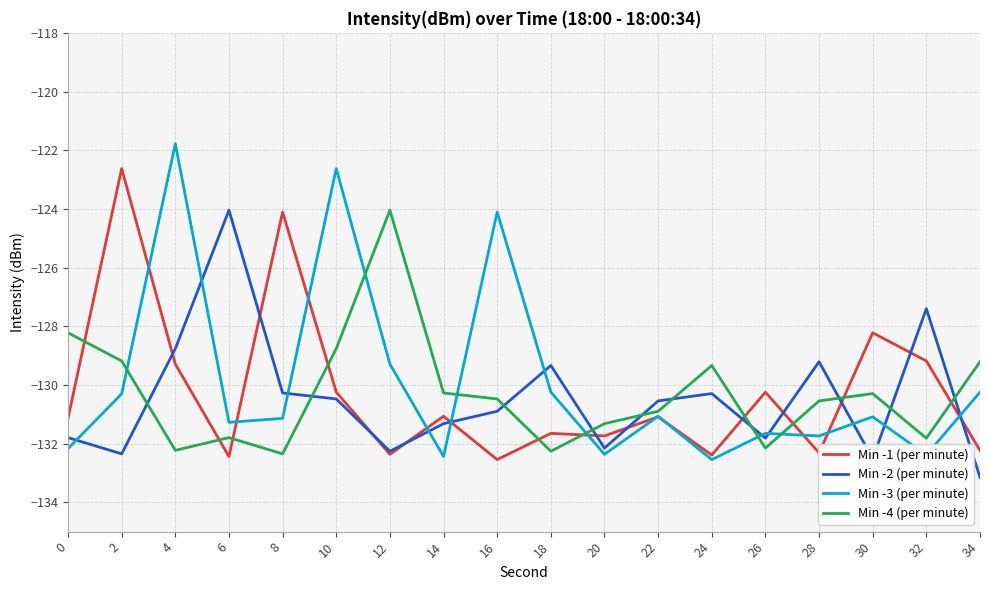

Where does the Min -2 (per minute) series first go above -130?

4